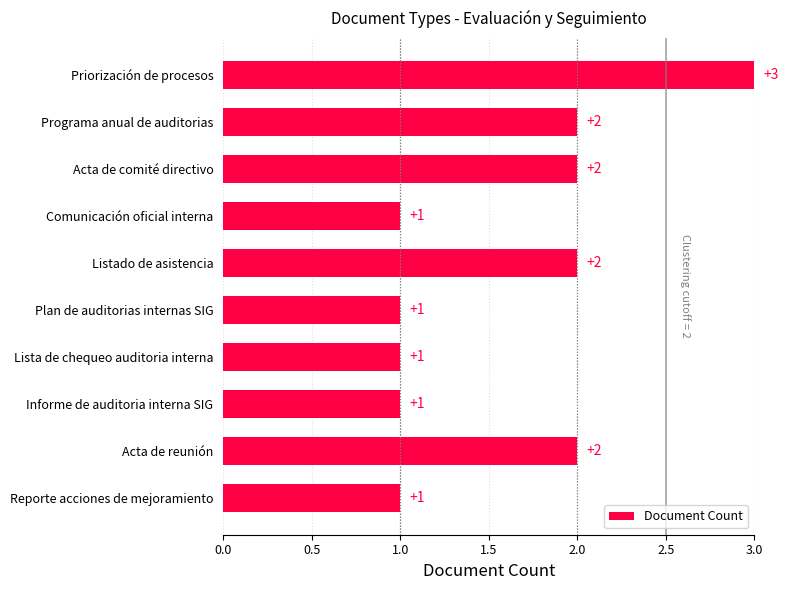

What is the ratio of the value at Acta de comité directivo to the value at Listado de asistencia?

1.0